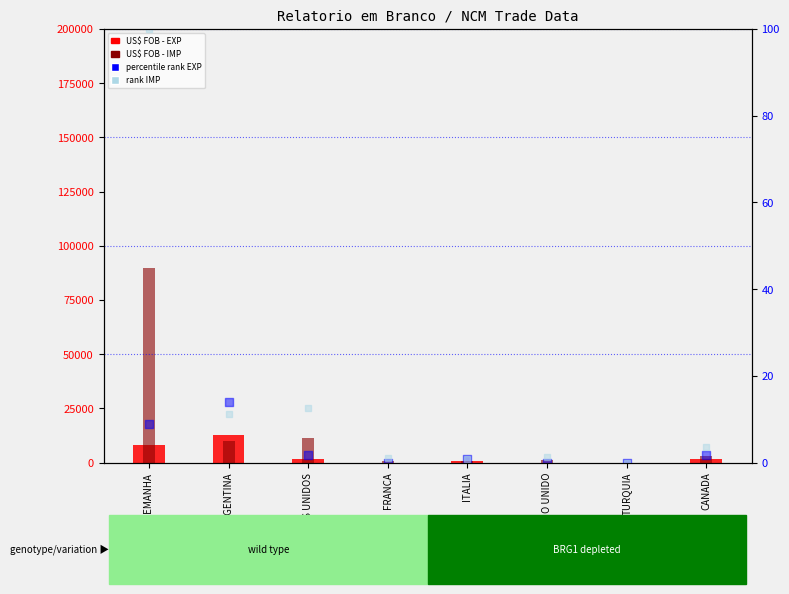

Is the value of rank IMP at TURQUIA greater than the value of percentile rank EXP at CANADA?

No